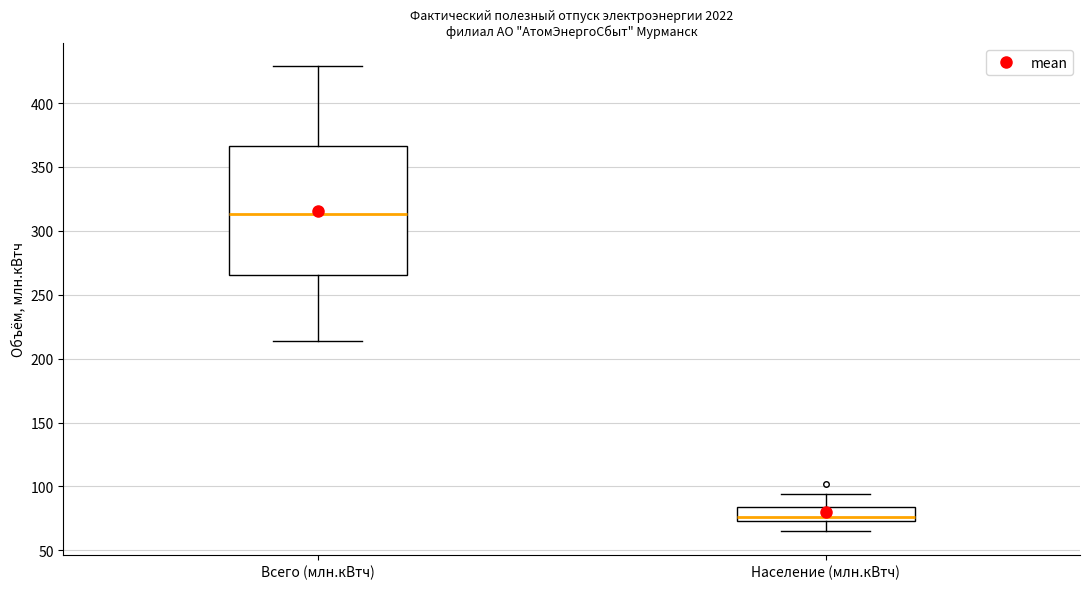

Which box's median line is the lowest?

Население (млн.кВтч)